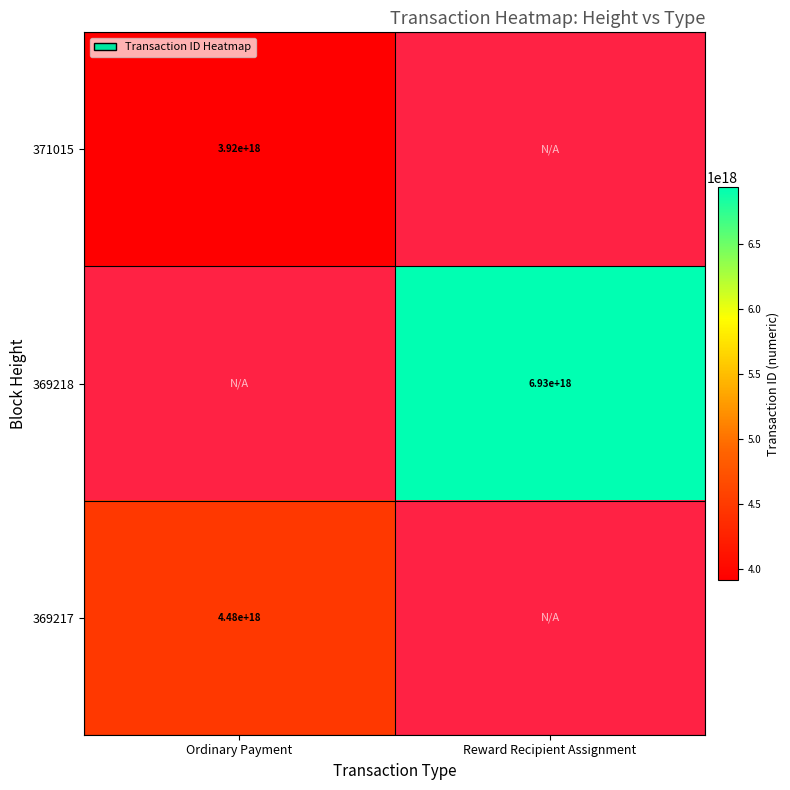

The value of 369217 at Ordinary Payment is 1320036378635945472. True or false?

False